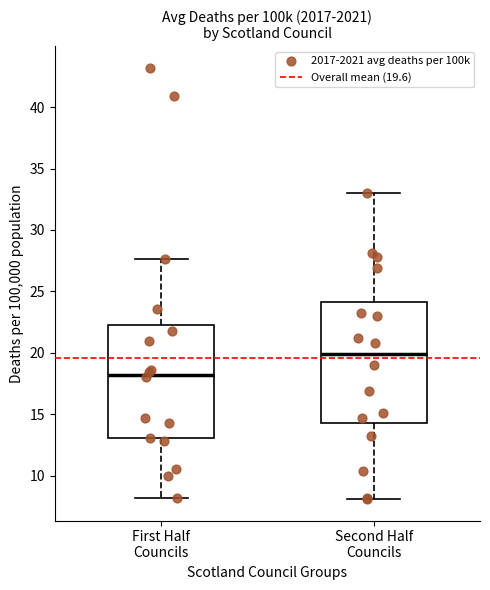

Reading left to right, transcribe this box plot: for each box, give where its median line is, the range the box spans, and where its two whiskers end, as read against the y-axis. The values are not printed on the chart, so give them approximately, as read against the axis.

First Half Councils: median 18.0, box 13.0 to 22.5, whiskers 8.0 to 27.5
Second Half Councils: median 20.0, box 14.5 to 24.0, whiskers 8.0 to 33.0